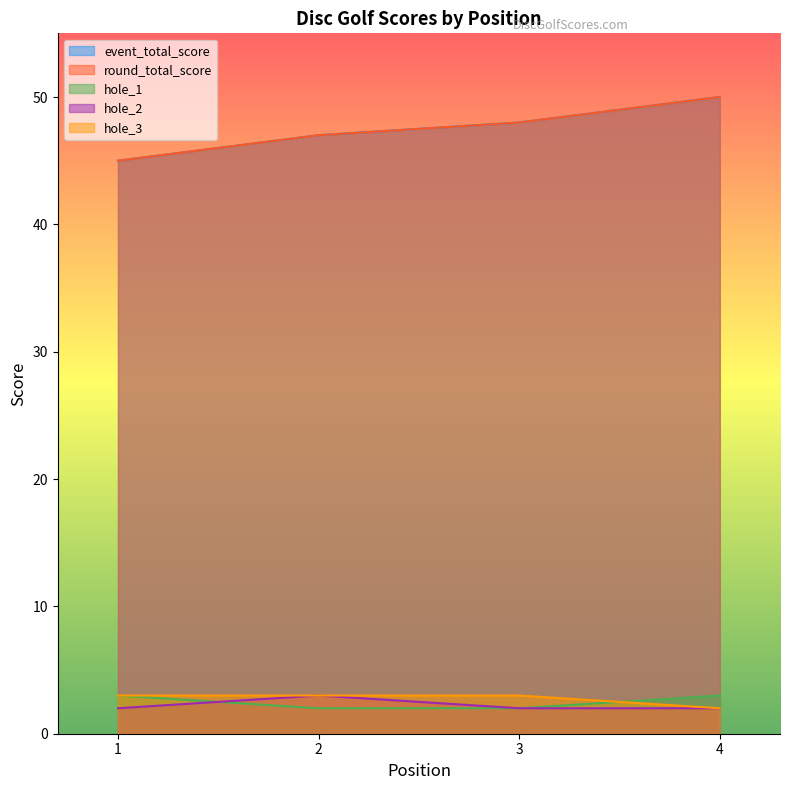

True or false: round_total_score and hole_2 cross at least once.

False